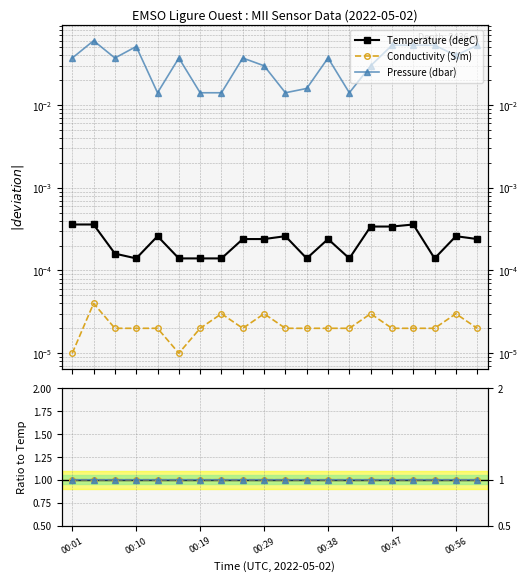

Where is Cond / Temp nearest to the value 0?

00:01